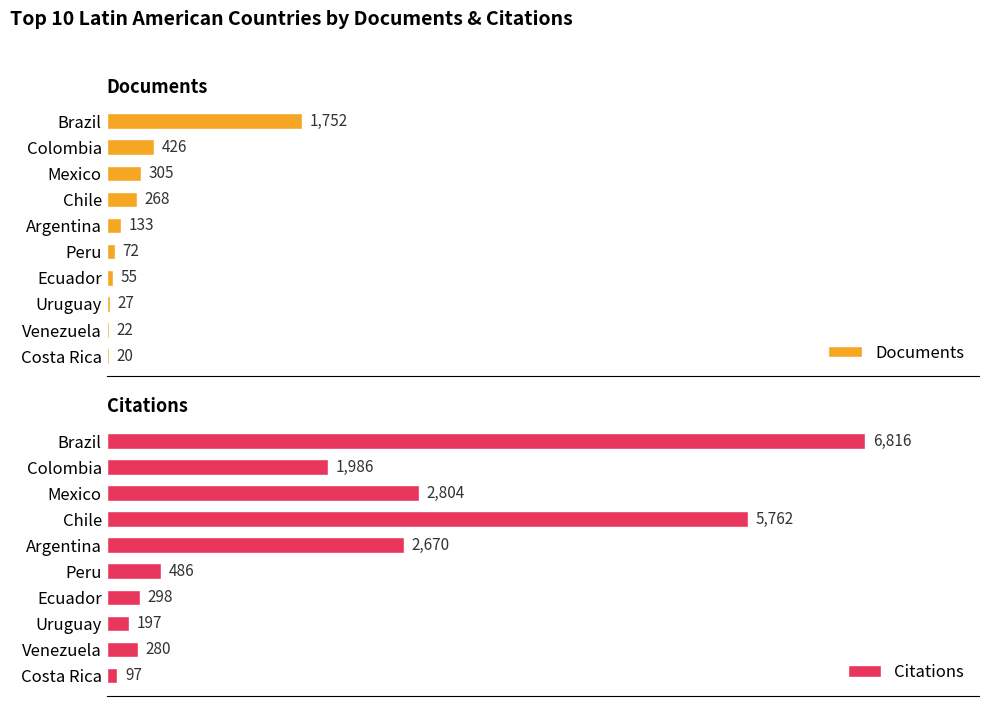

What is the difference between the second highest and second lowest values in the Documents series?

404